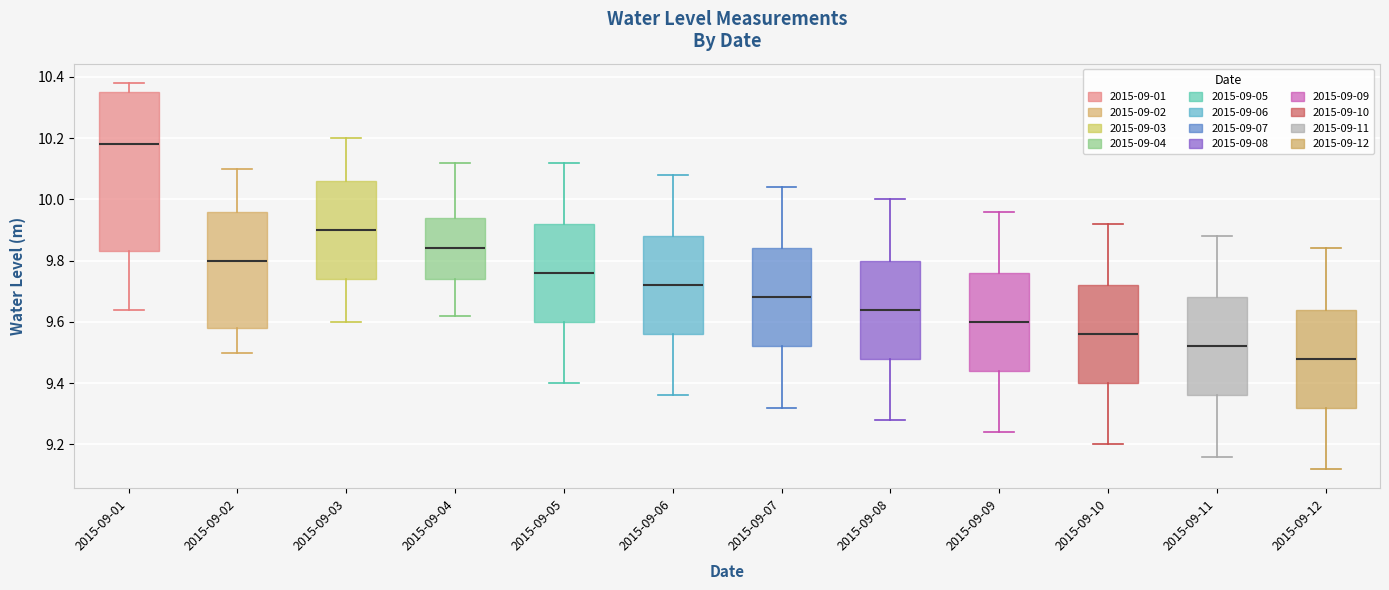

Reading left to right, transcribe this box plot: for each box, give where its median line is, the range the box spans, and where its two whiskers end, as read against the y-axis. The values are not printed on the chart, so give them approximately, as read against the axis.

2015-09-01: median 10.18, box 9.84 to 10.36, whiskers 9.64 to 10.38
2015-09-02: median 9.80, box 9.58 to 9.96, whiskers 9.50 to 10.10
2015-09-03: median 9.90, box 9.74 to 10.06, whiskers 9.60 to 10.20
2015-09-04: median 9.84, box 9.74 to 9.94, whiskers 9.62 to 10.12
2015-09-05: median 9.76, box 9.60 to 9.92, whiskers 9.40 to 10.12
2015-09-06: median 9.72, box 9.56 to 9.88, whiskers 9.36 to 10.08
2015-09-07: median 9.68, box 9.52 to 9.84, whiskers 9.32 to 10.04
2015-09-08: median 9.64, box 9.48 to 9.80, whiskers 9.28 to 10.00
2015-09-09: median 9.60, box 9.44 to 9.76, whiskers 9.24 to 9.96
2015-09-10: median 9.56, box 9.40 to 9.72, whiskers 9.20 to 9.92
2015-09-11: median 9.52, box 9.36 to 9.68, whiskers 9.16 to 9.88
2015-09-12: median 9.48, box 9.32 to 9.64, whiskers 9.12 to 9.84